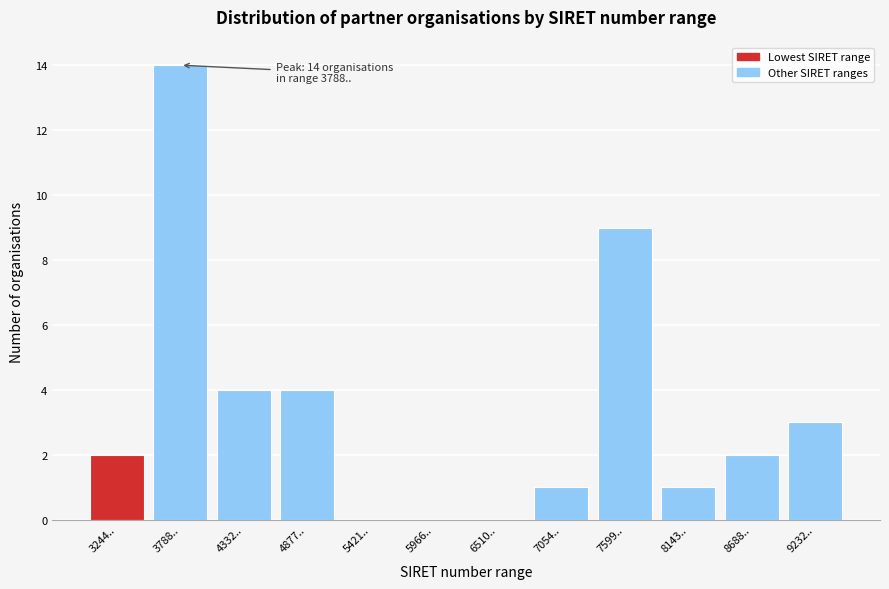

Reading left to right, extract all data points from this chart.

3244..=2	3788..=14	4332..=4	4877..=4	5421..=0	5966..=0	6510..=0	7054..=1	7599..=9	8143..=1	8688..=2	9232..=3